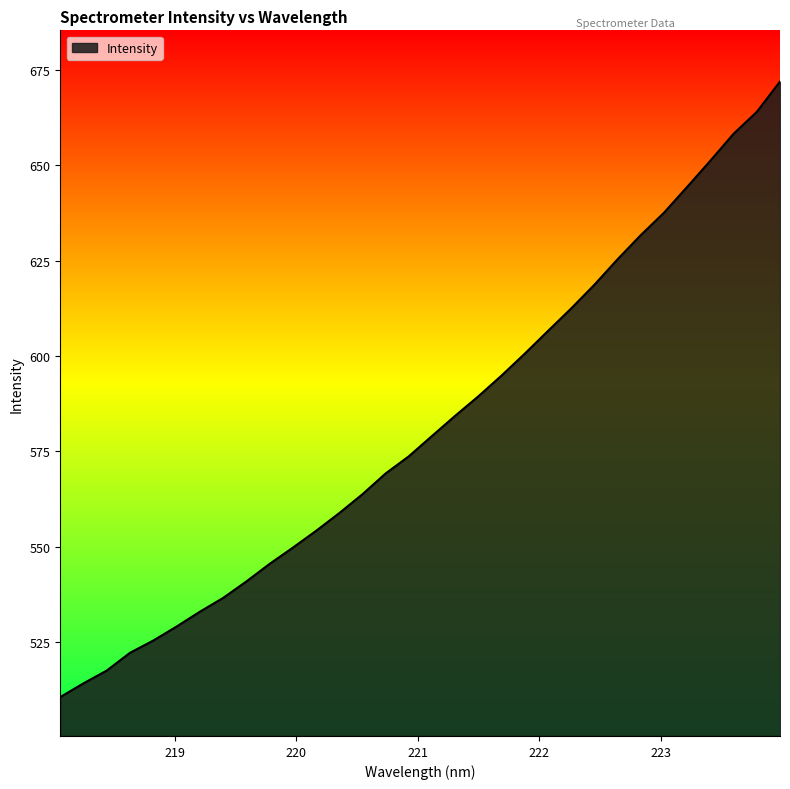

What is the smallest value displayed?

510.6